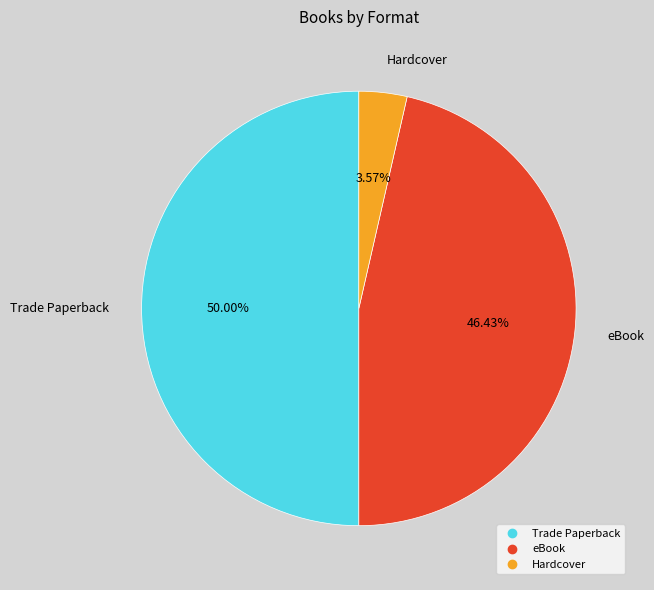

To the nearest percent, what is the combined percentage of eBook and Trade Paperback?

96%